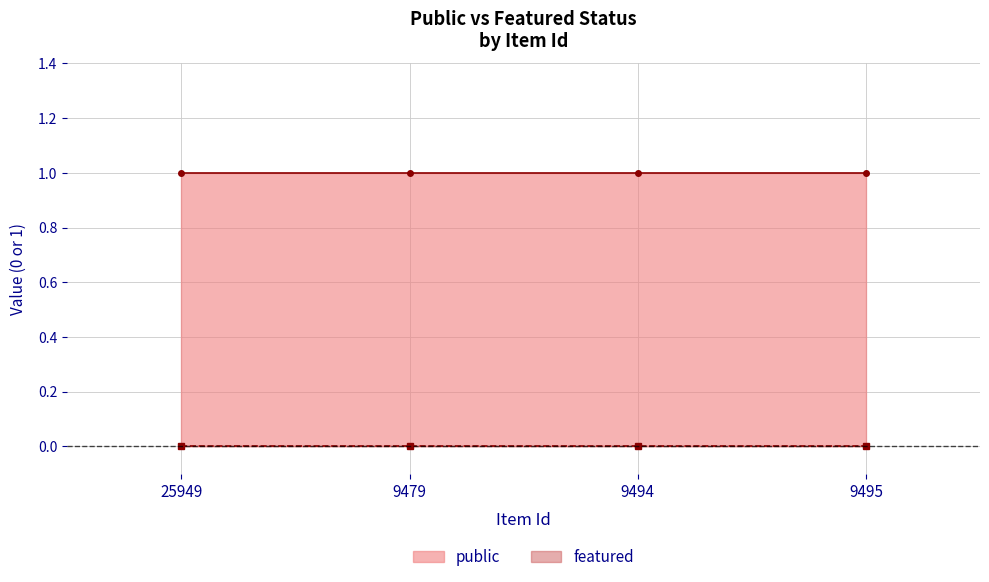

Which series has the widest spread of values?

public